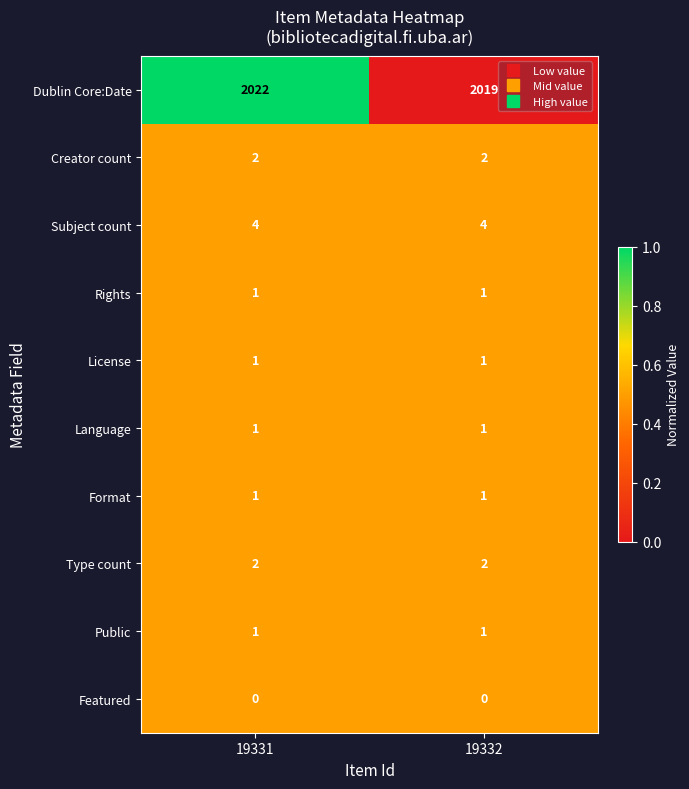

What is the difference between the maximum and minimum values in the Dublin Core:Date series?

3